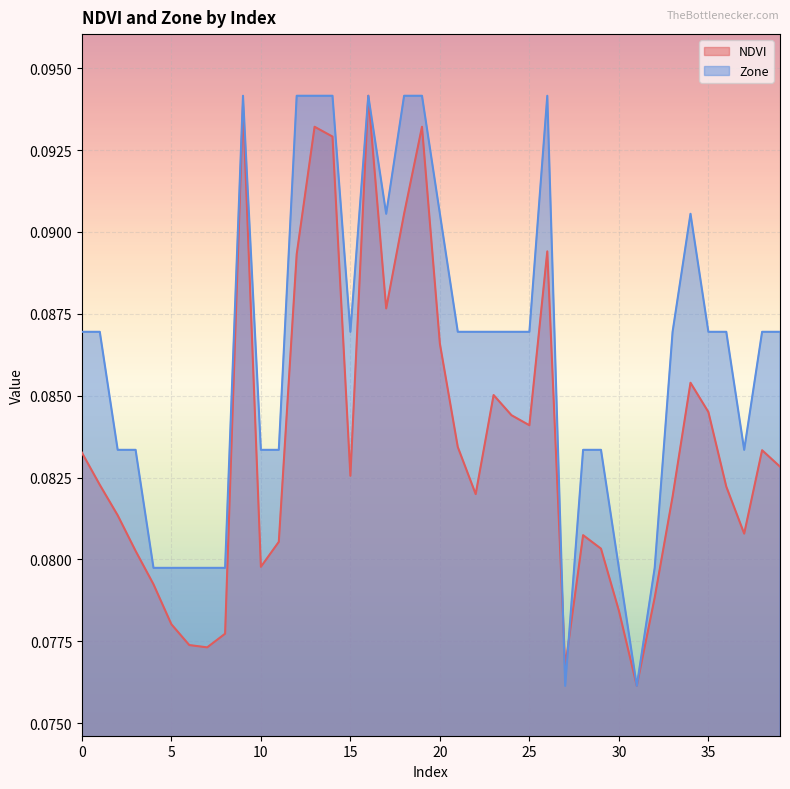

What is the average value of the NDVI series?

0.1